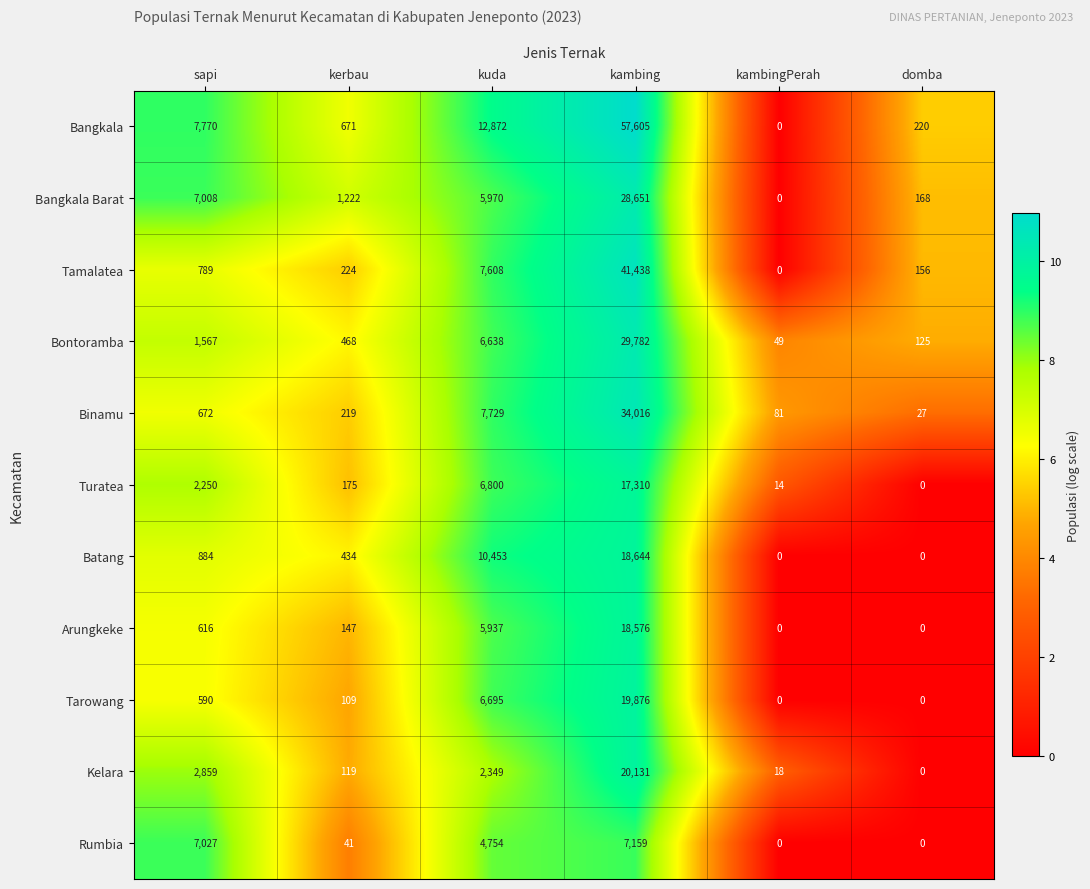

List the series in order of their peak value, highest first.

Bangkala, Tamalatea, Binamu, Bontoramba, Bangkala Barat, Kelara, Tarowang, Batang, Arungkeke, Turatea, Rumbia